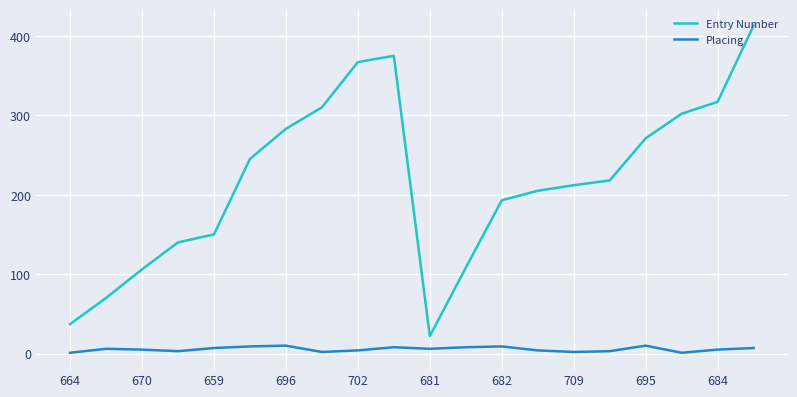

What is the difference between the maximum and minimum values in the Entry Number series?

391